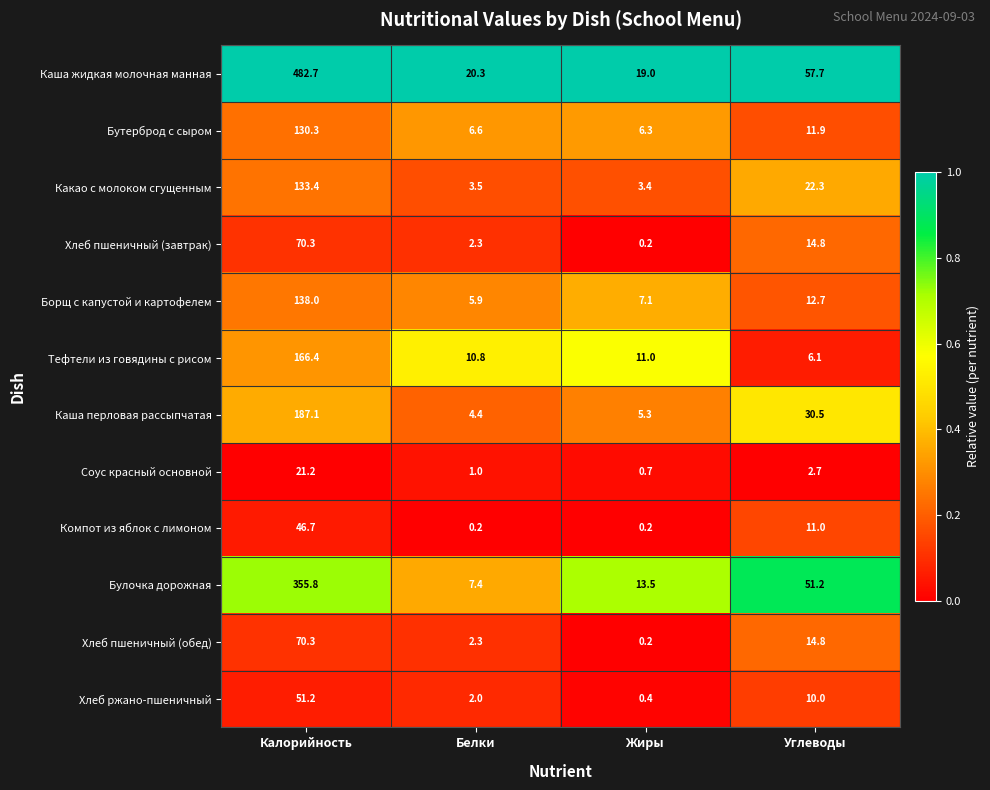

What is the difference between the maximum and minimum values in the Хлеб пшеничный (обед) series?

70.1